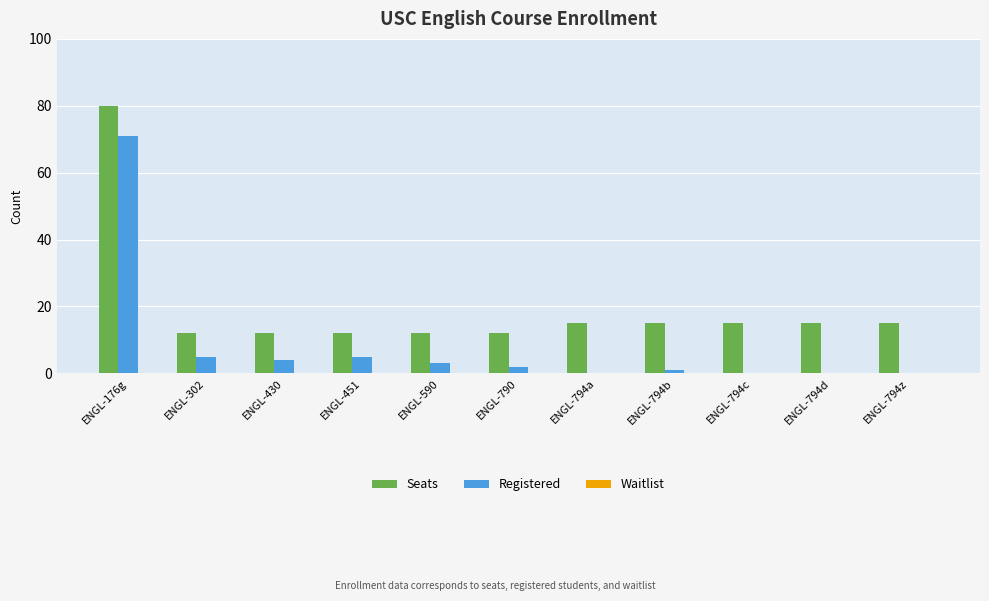

What is the sum of all Registered values?

91